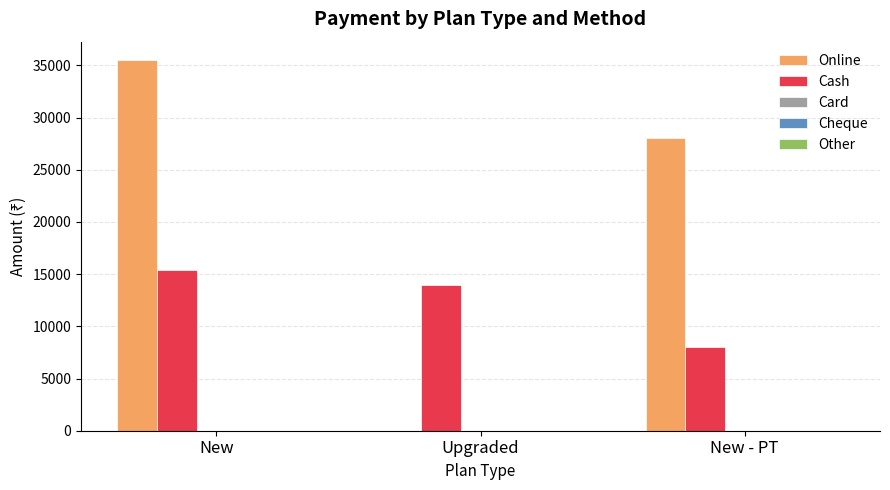

What value does the Cash series have at New, to the nearest 50?

15400